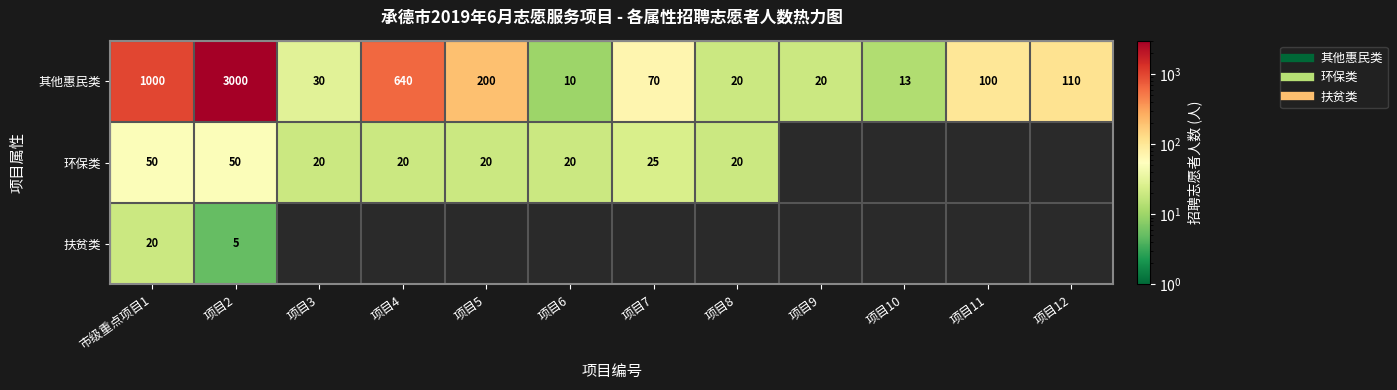

How many positive values does the 扶贫类 series have?

2